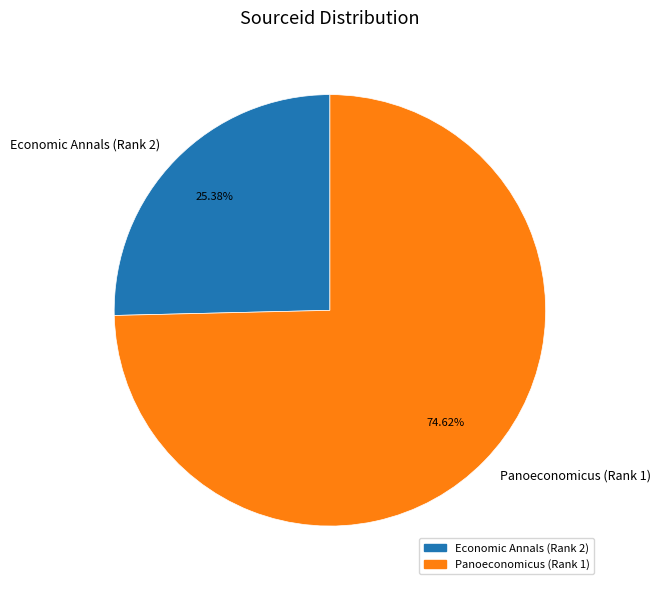

Approximately how many times larger is the value at Panoeconomicus (Rank 1) compared to Economic Annals (Rank 2)?

2.9